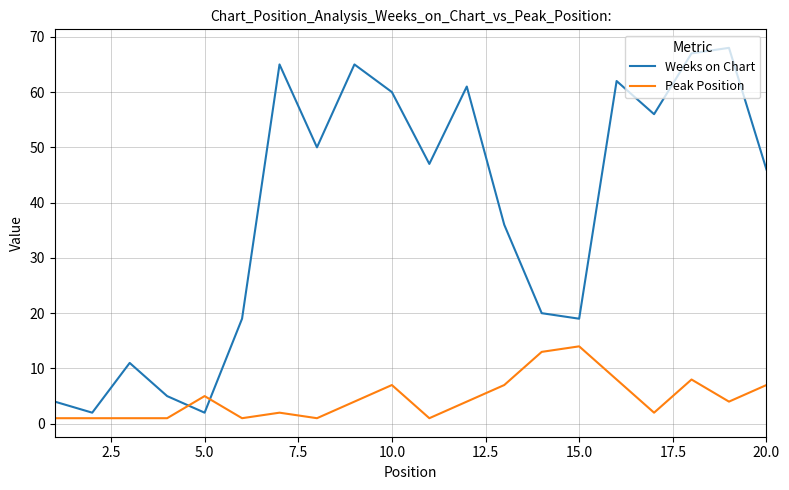

Rank the series by their average value, from highest to lowest.

Weeks on Chart, Peak Position